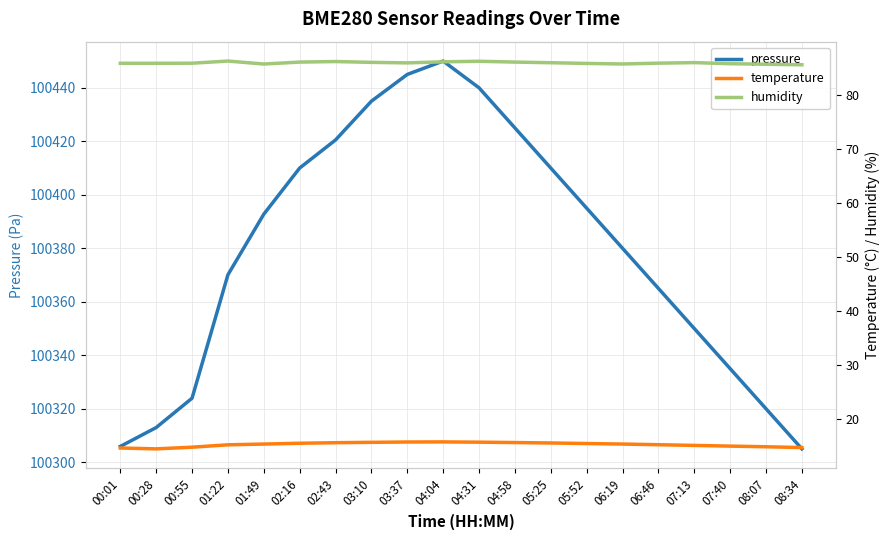

What is the label of the 19th point from the left?

08:07